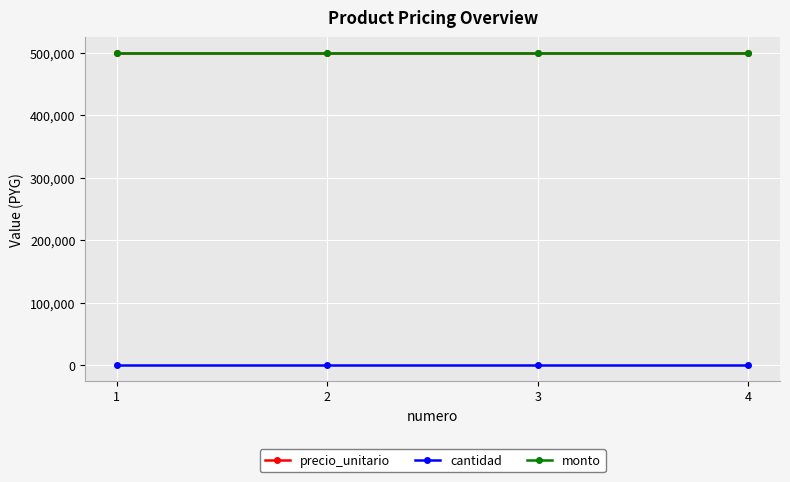

What value does the monto series have at 4?

500000